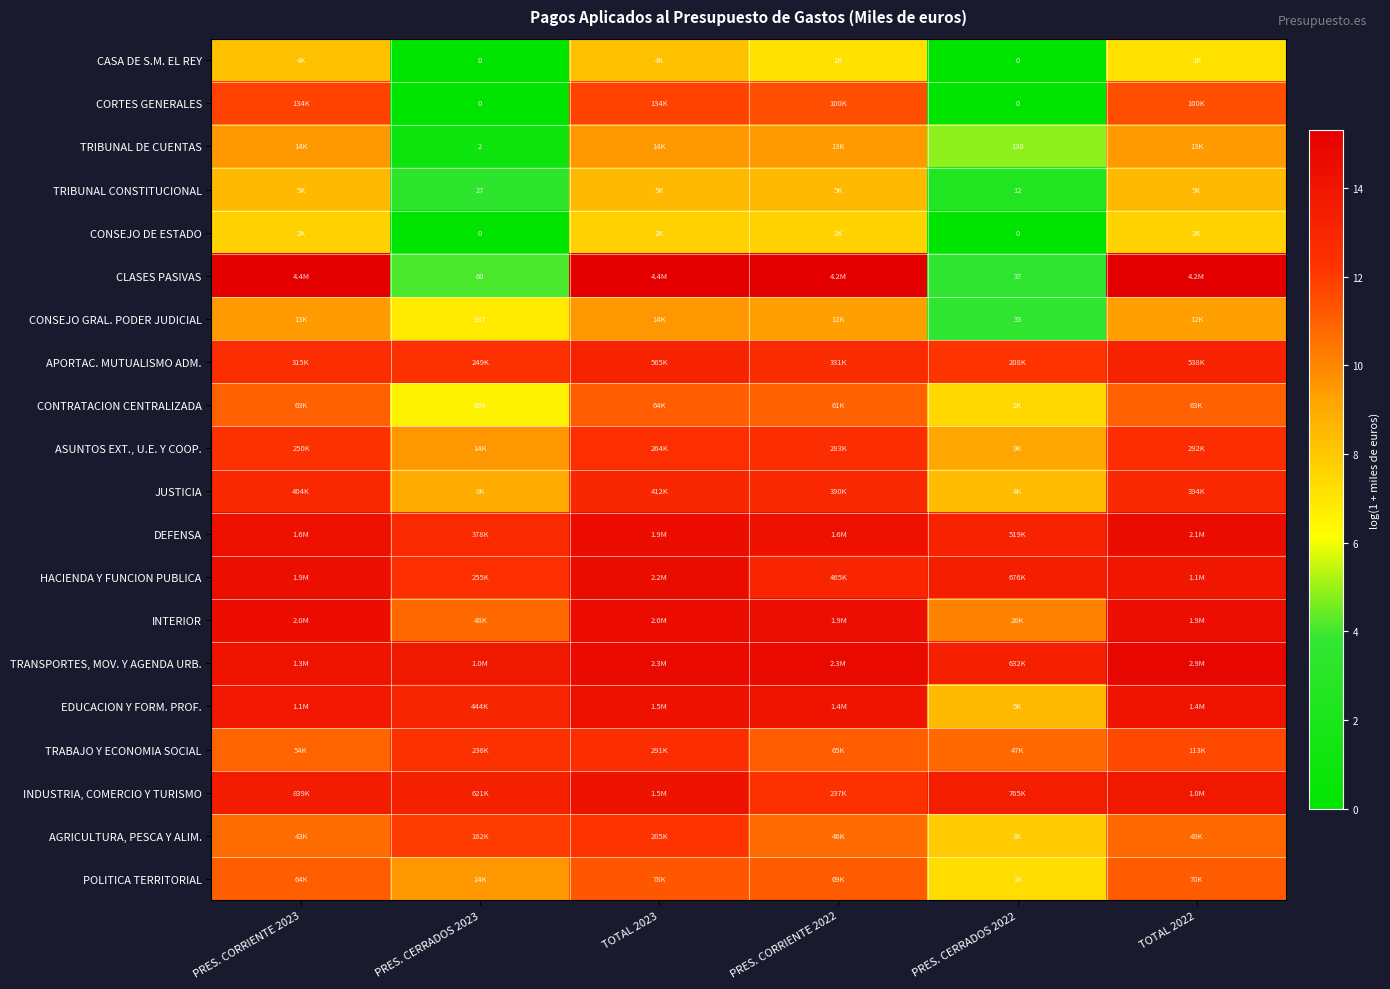

Which series has the largest total across all categories?

TRANSPORTES, MOV. Y AGENDA URB.